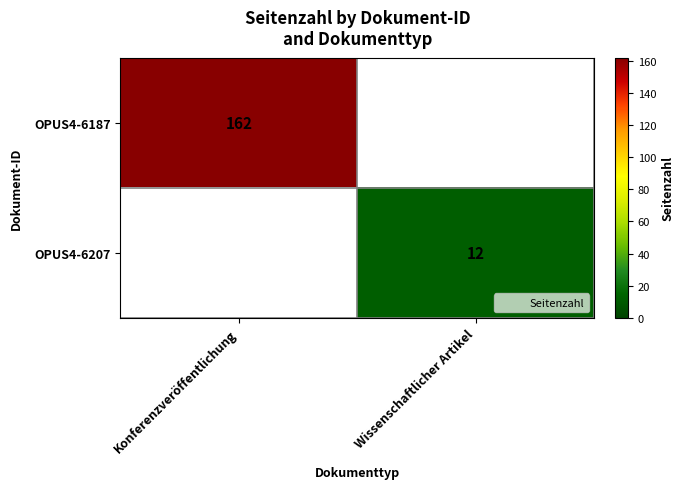

How many categories are shown in the chart?

2